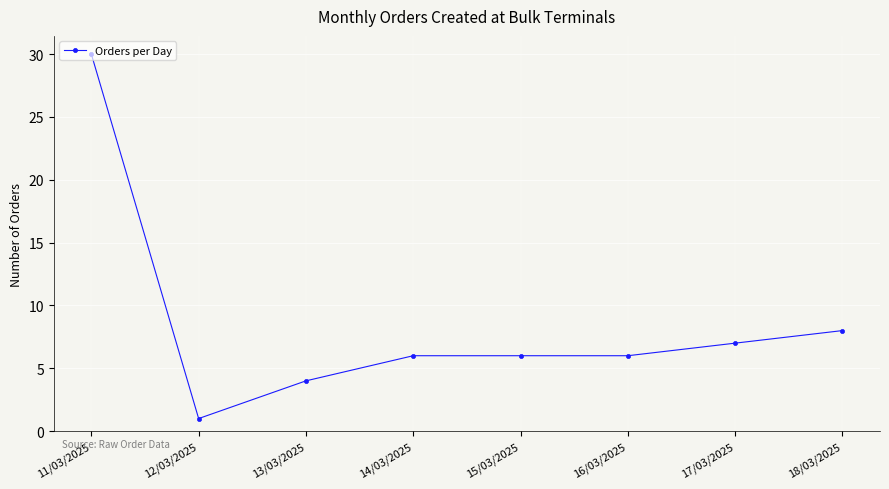

Which has a higher value, 14/03/2025 or 12/03/2025?

14/03/2025